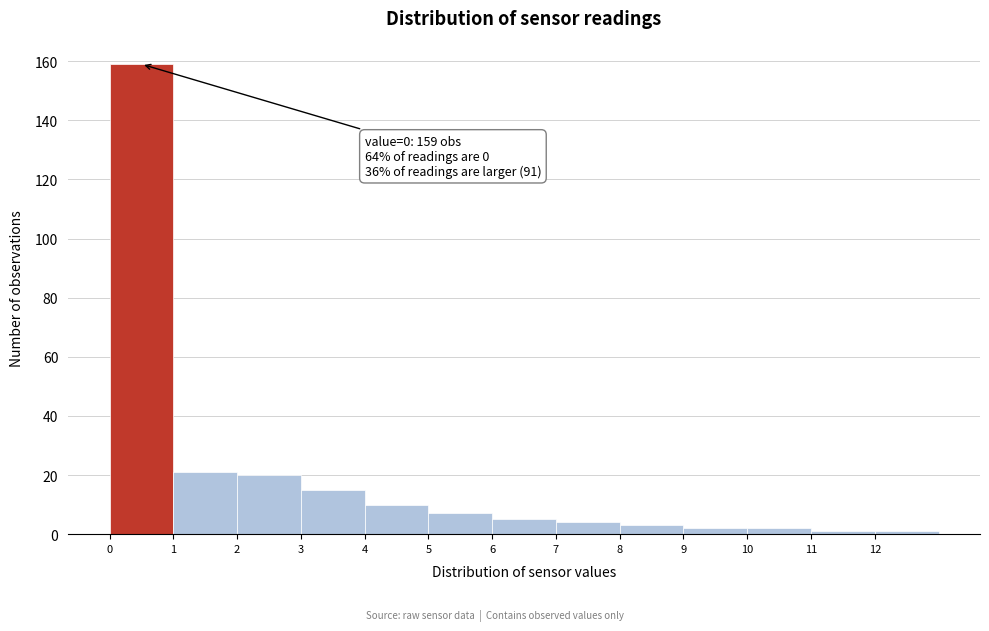

Which range on the x-axis has the tallest bar?

0 to 1